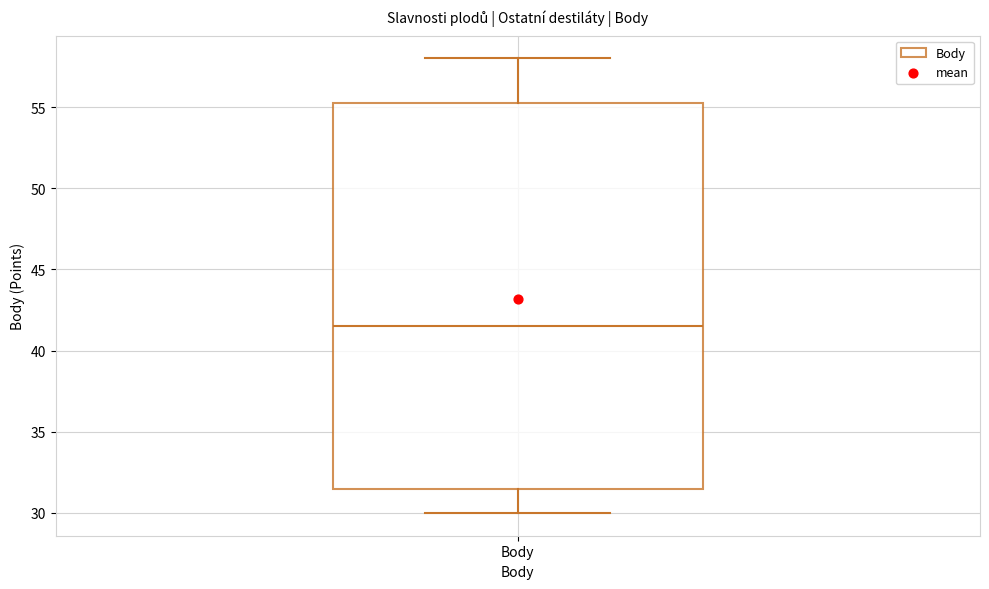

Transcribe this box plot: give where the median line is, the range the box spans, and where the two whiskers end, as read against the y-axis. The values are not printed on the chart, so give them approximately, as read against the axis.

median 41.5, box 31.5 to 55.5, whiskers 30.0 to 58.0